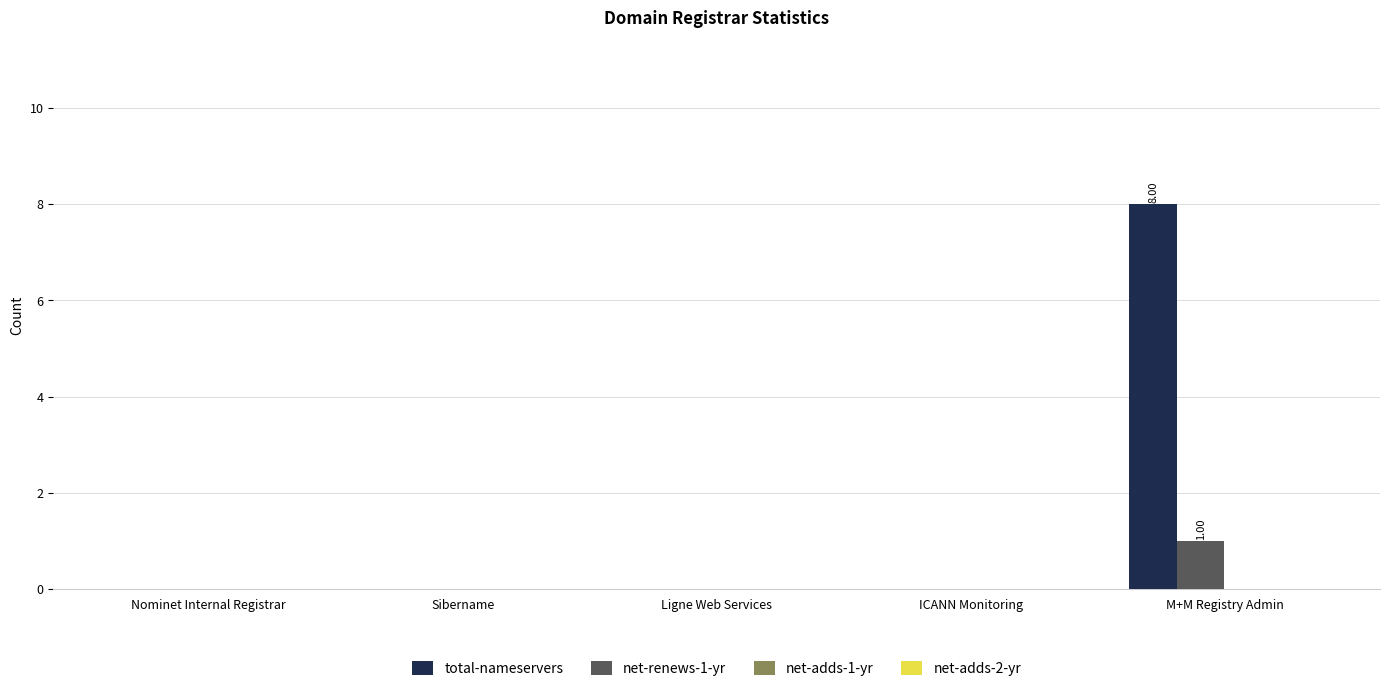

What is the total value across all series at M+M Registry Admin?

9